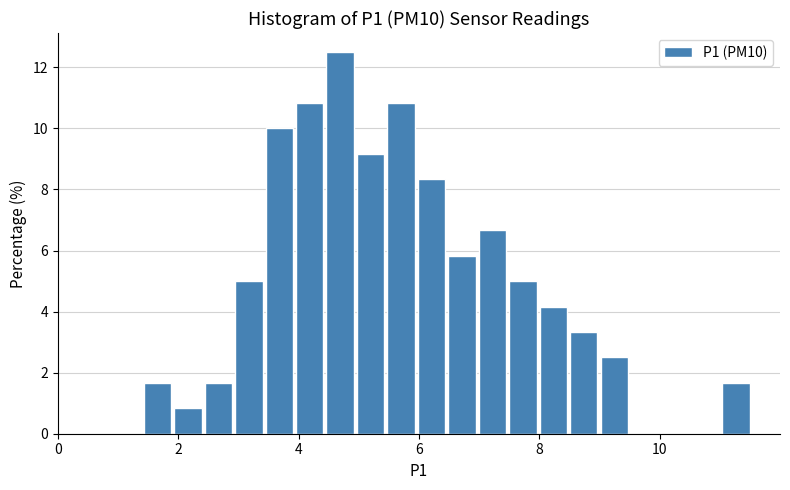

Read against the x-axis, roughly where is the centre of the tallest bar?

4.6